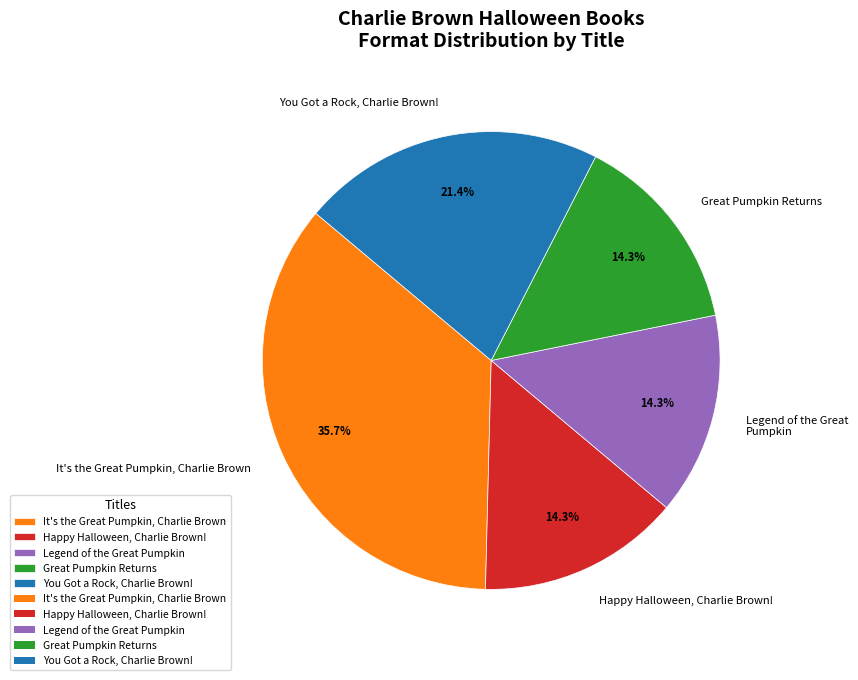

What is the ratio of the value at It's the Great Pumpkin, Charlie Brown to the value at Happy Halloween, Charlie Brown!?

2.5